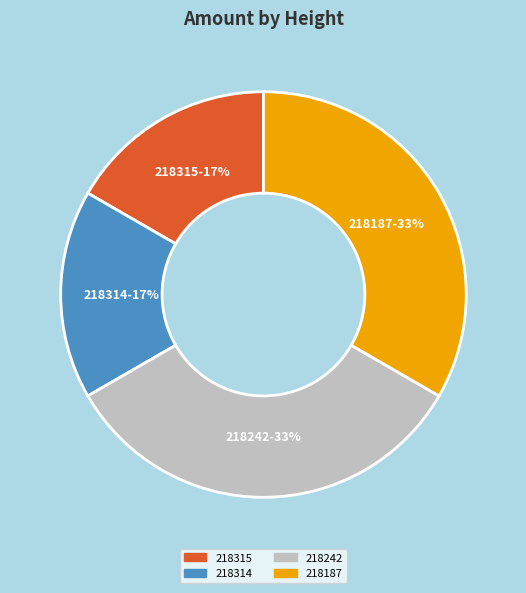

How many segments does this pie chart have?

4